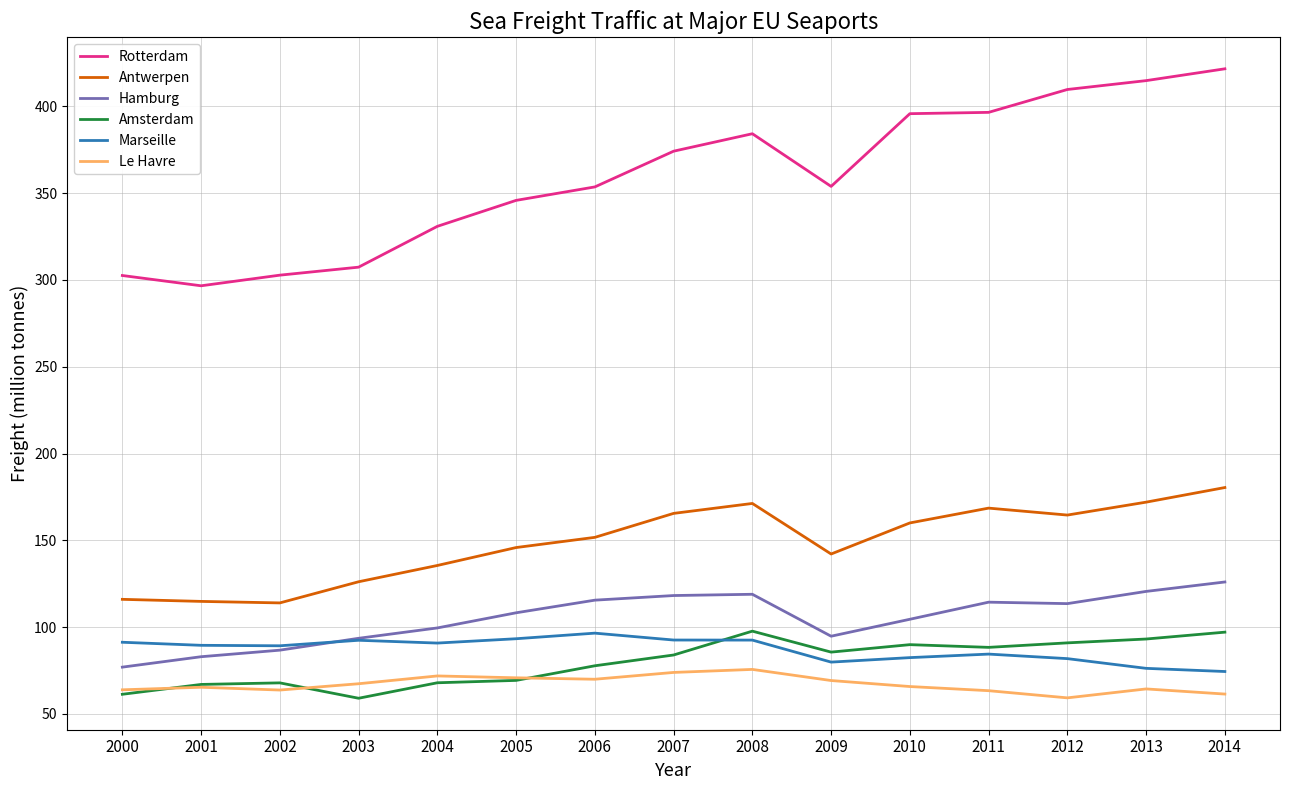

What is the difference between the highest and lowest values at 2003?

248.3